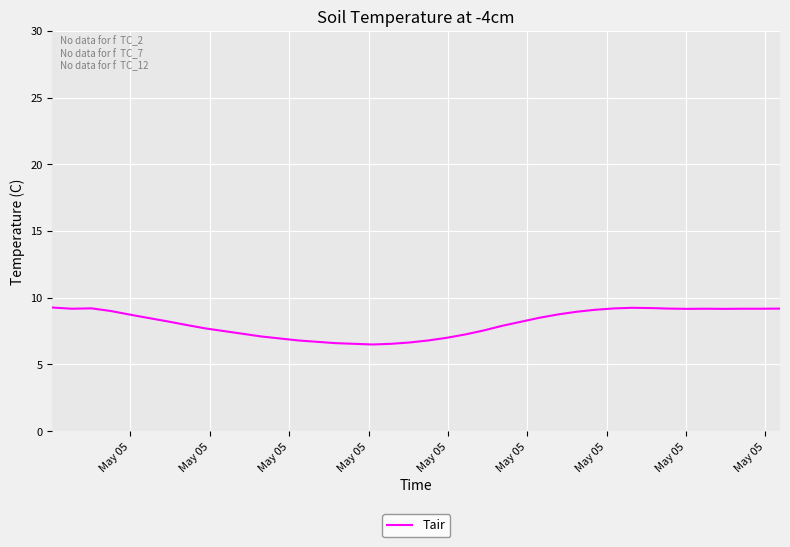

What is the difference between the maximum and minimum values?

2.8